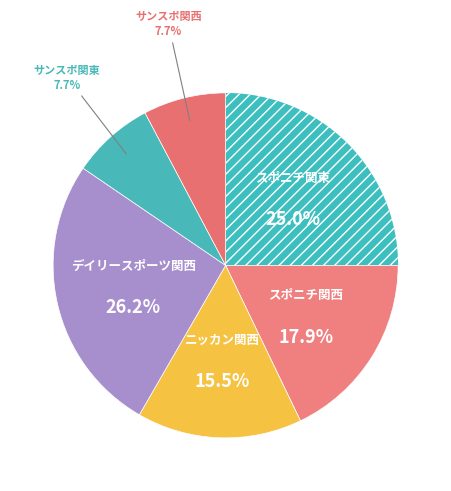

How many slices are in this pie chart?

6